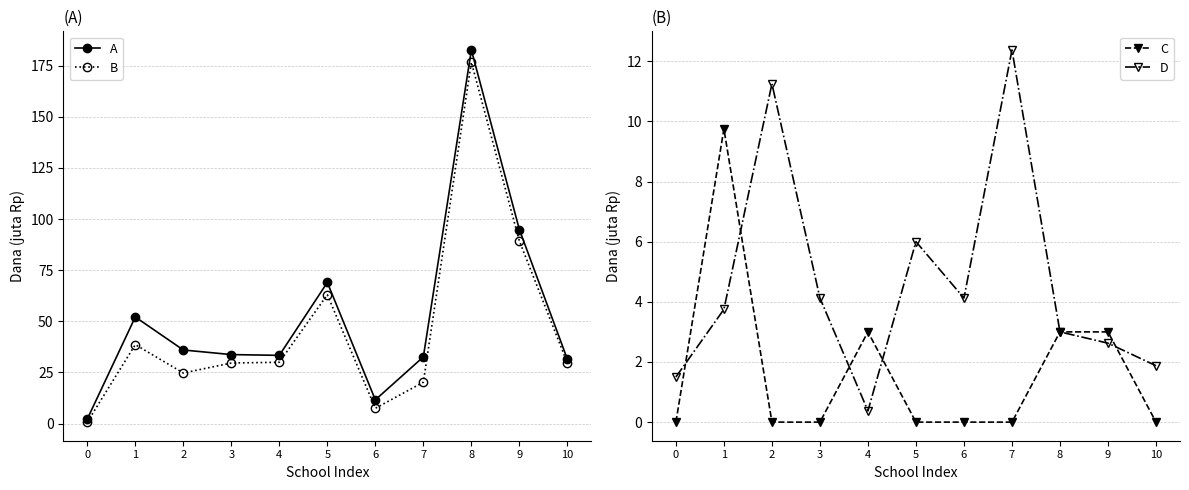

How many C values are between 0 and 3?

10